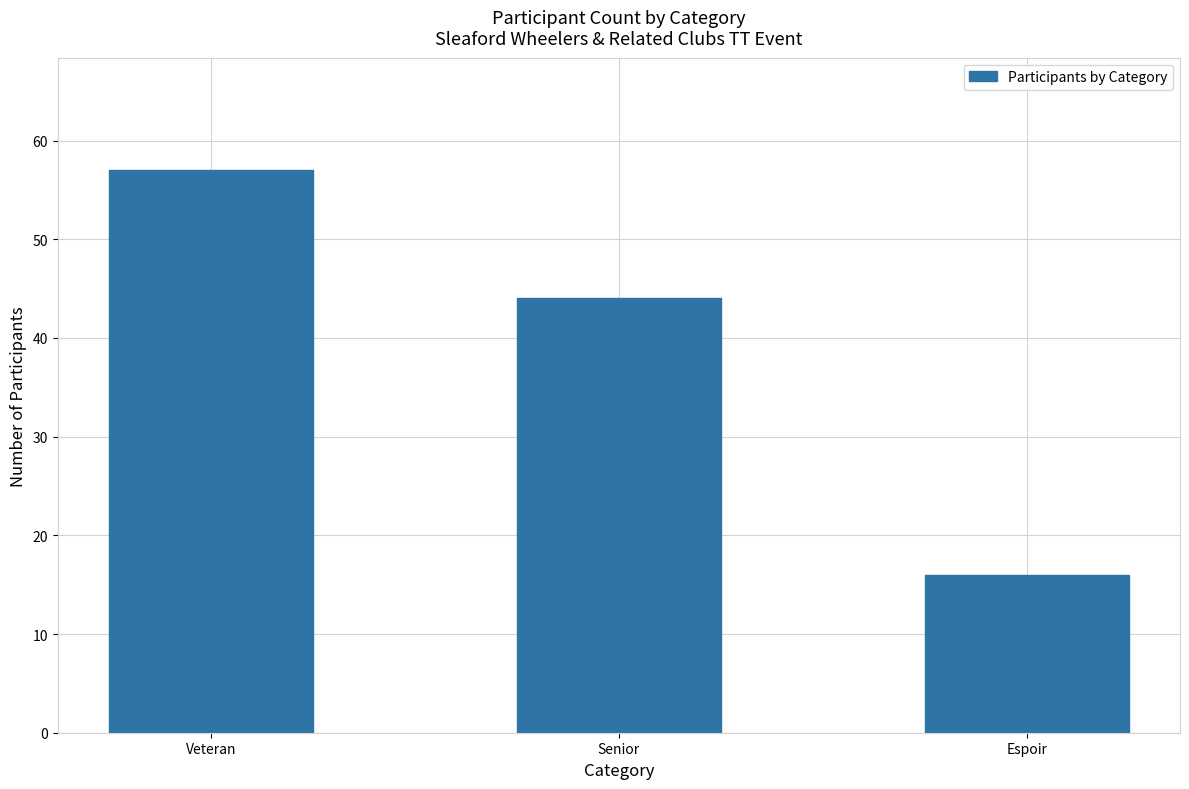

What is the label of the 3rd bar from the right?

Veteran